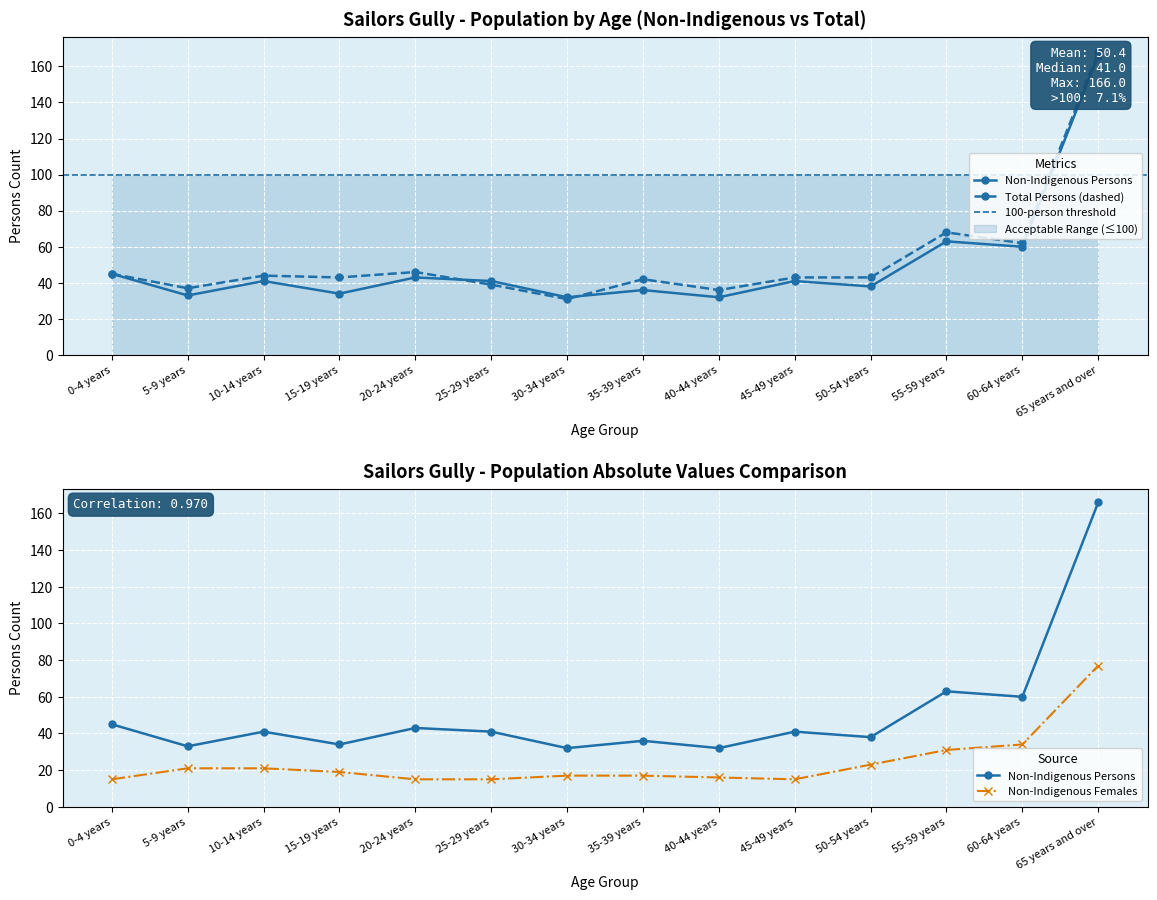

Which label corresponds to the smallest value in the chart?

0-4 years